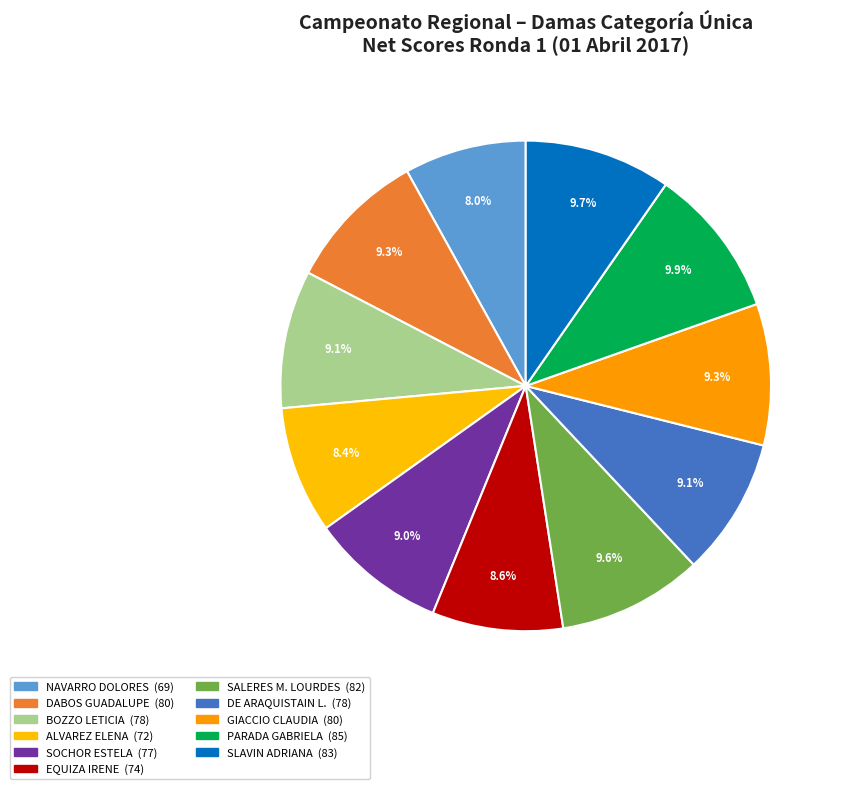

To the nearest percent, what is the difference between the largest and smallest slice percentages?

2%